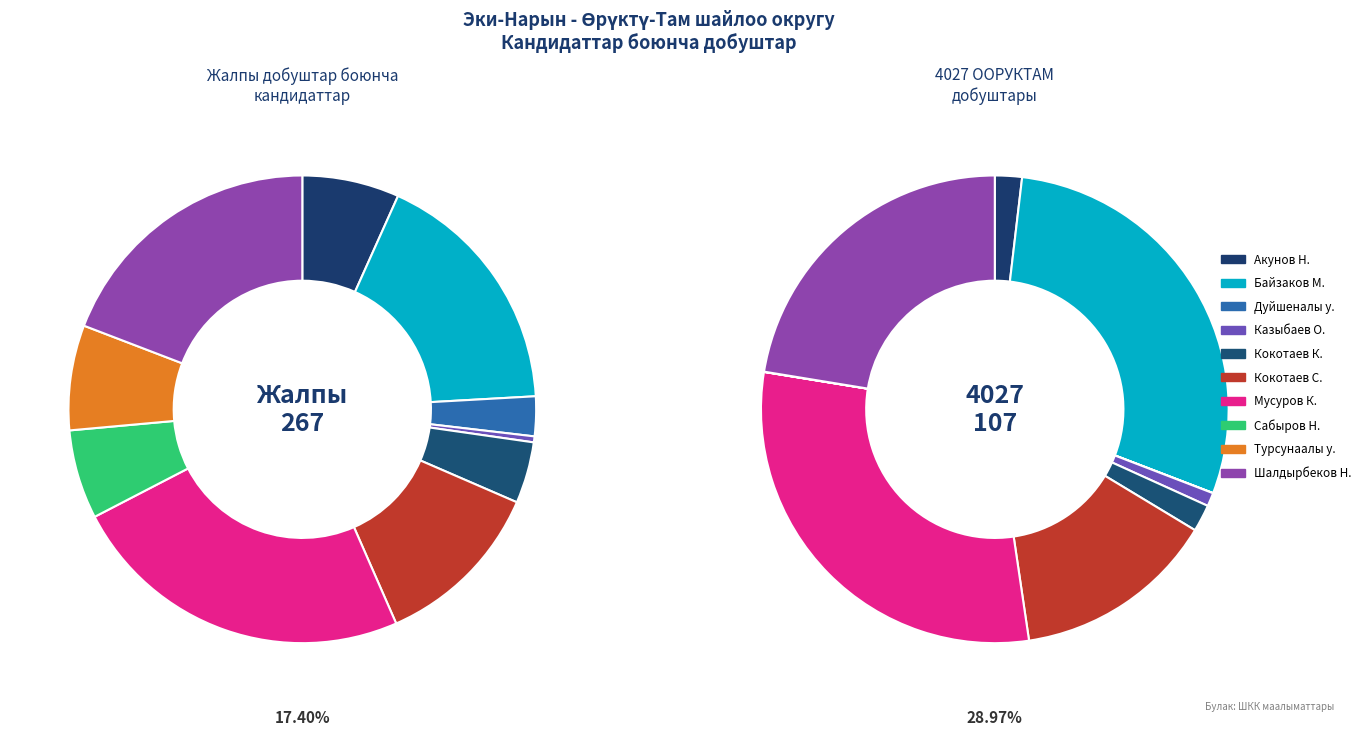

How many slices are in this pie chart?

10